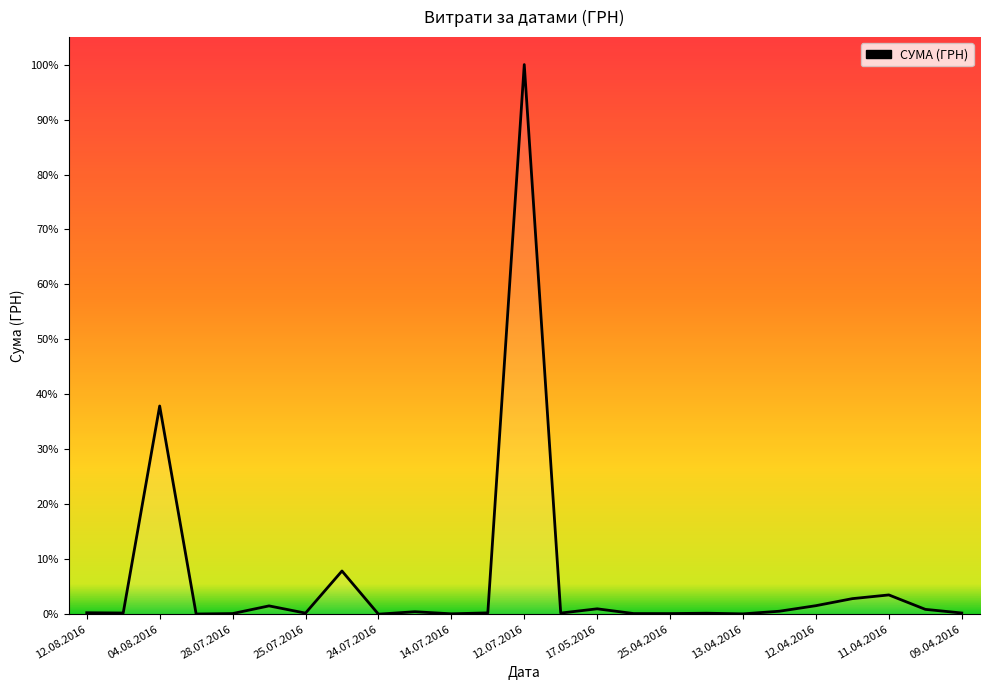

Count the number of data series in this chart.

1